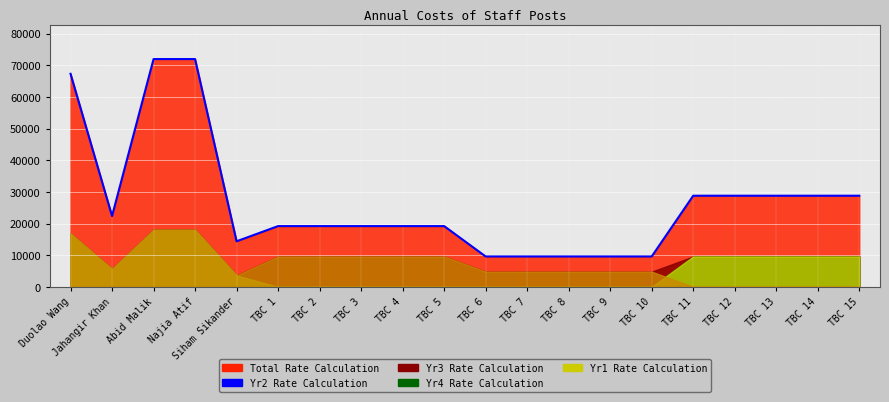

How many data points are less than 19200?

6